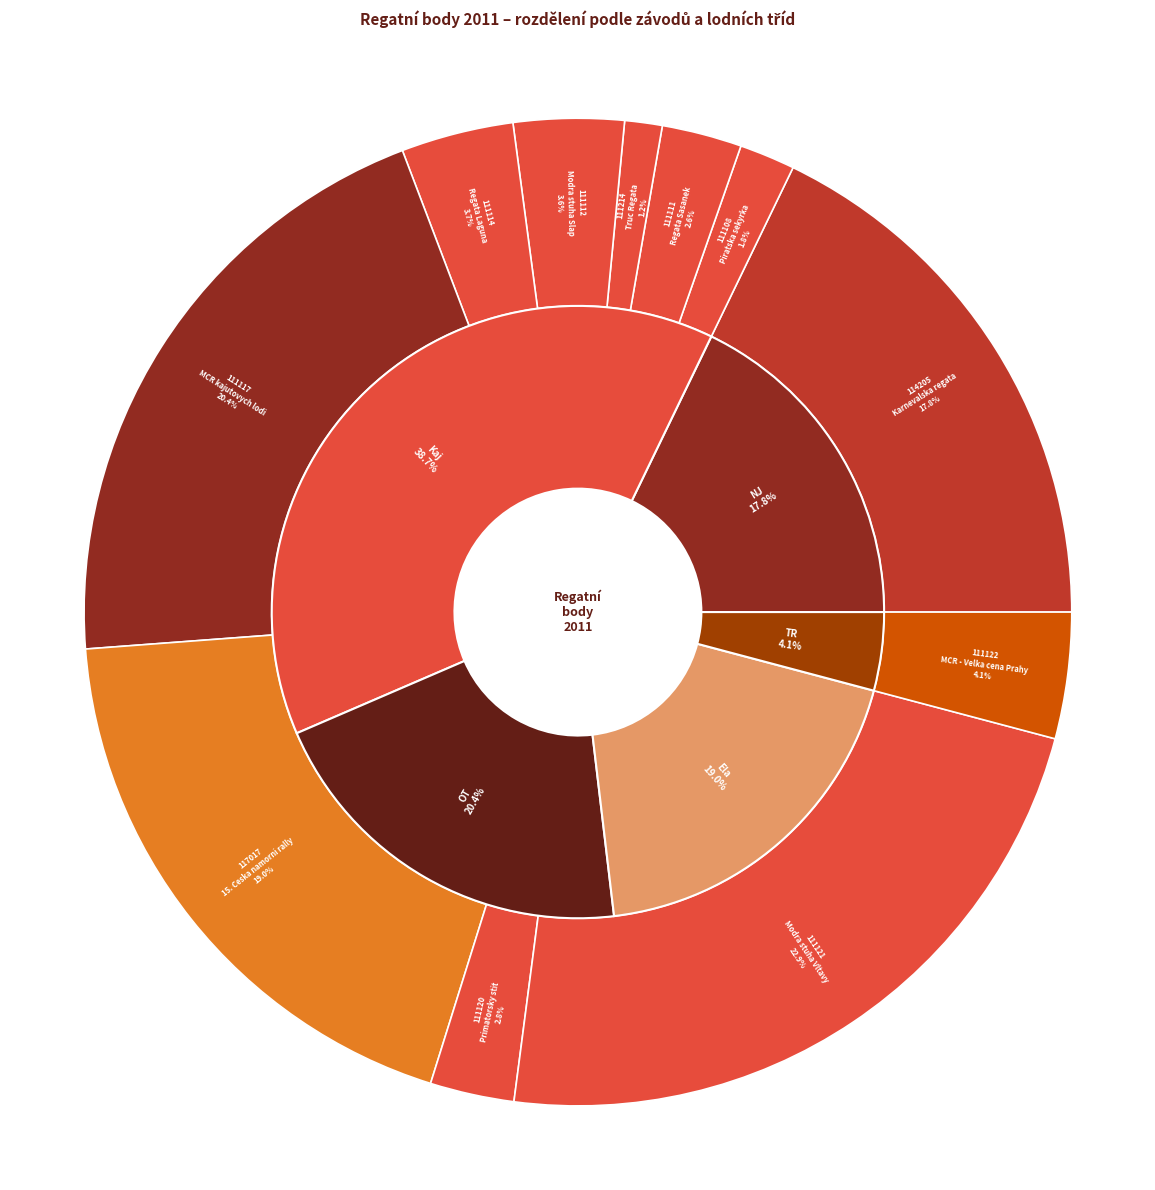

What is the ratio of the value at 111121 to the value at 111111?

8.8